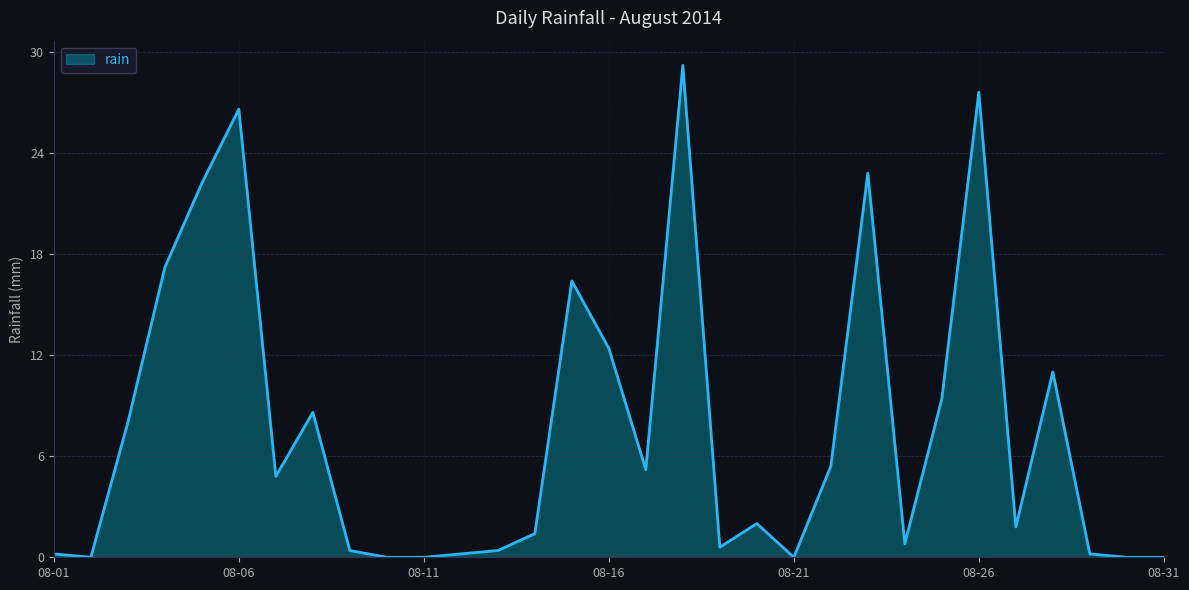

What is the difference between the maximum and minimum values?

29.2